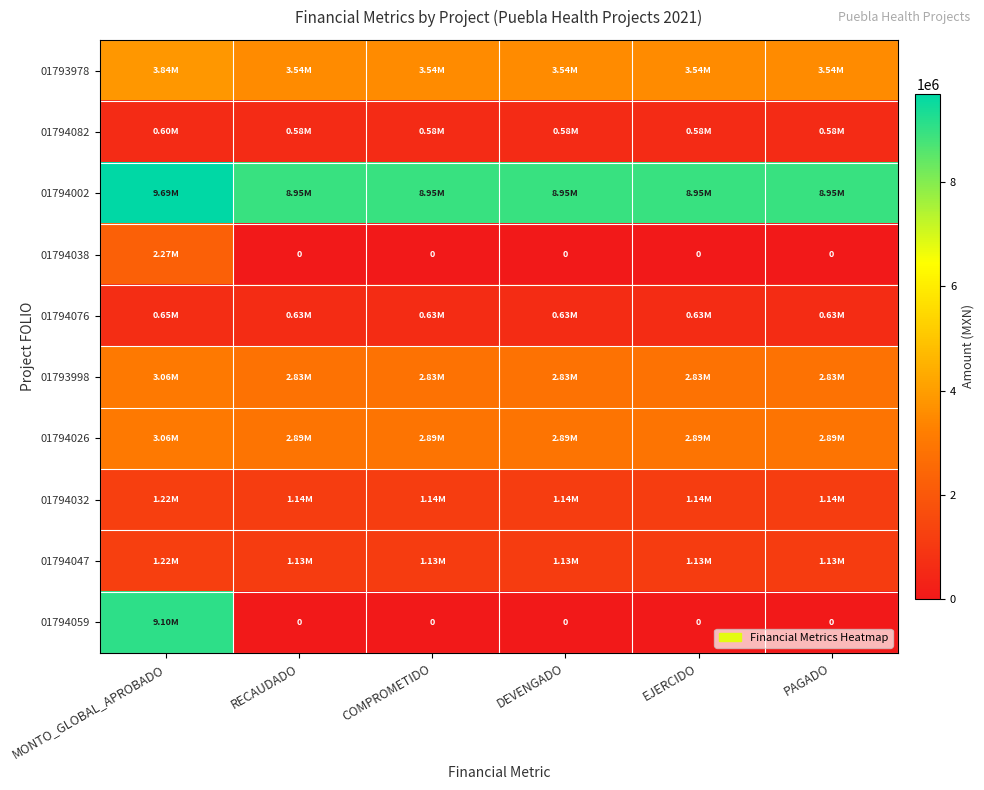

Where is 01794047 nearest to the value 1174127?

RECAUDADO